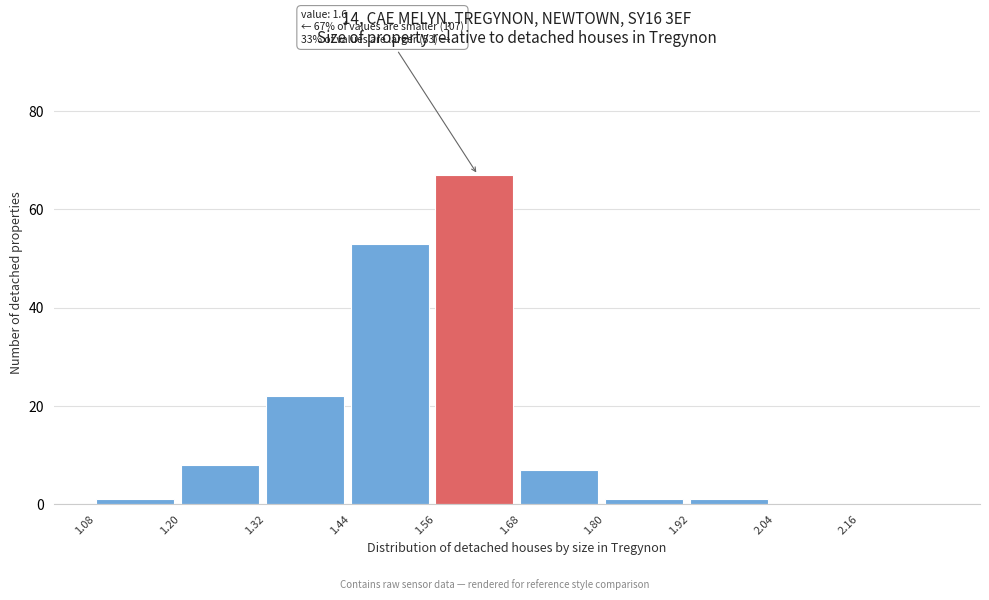

Which range on the x-axis has the tallest bar?

1.56 to 1.68